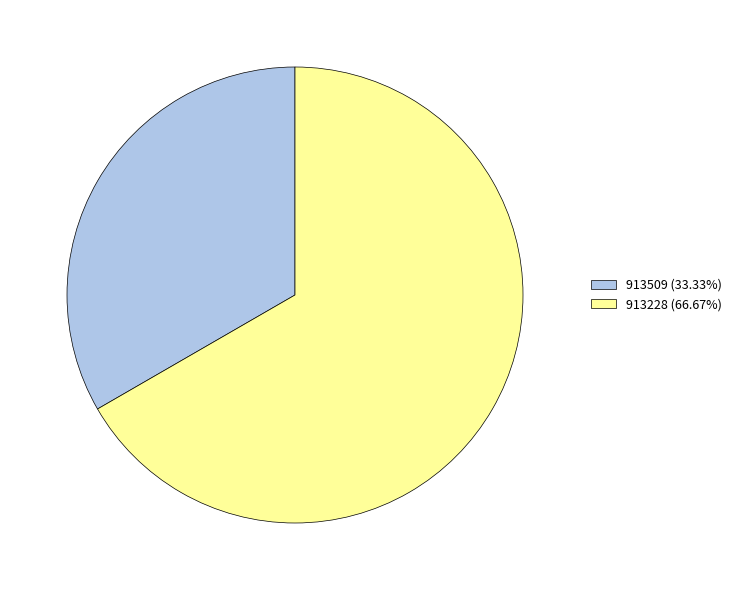

How many segments does this pie chart have?

2